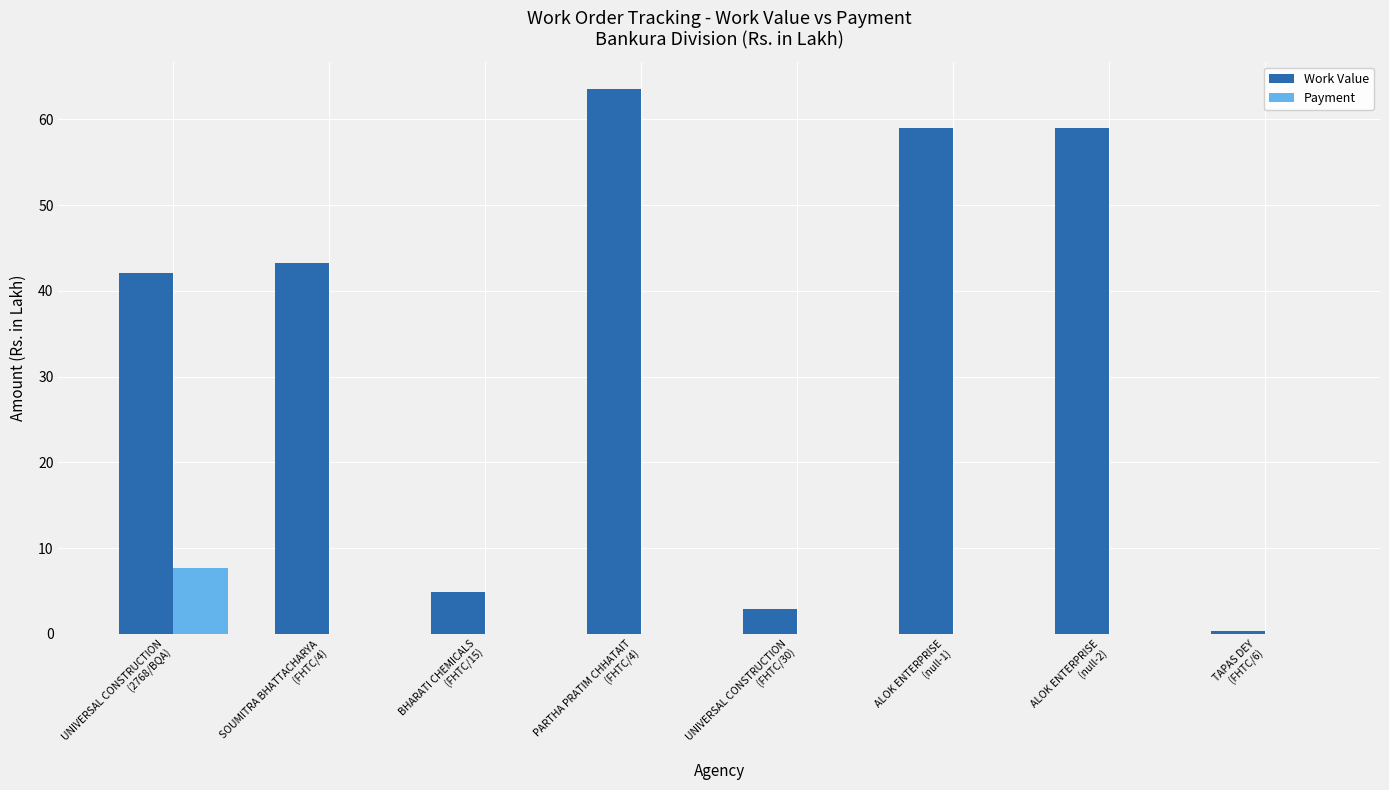

Count the number of data series in this chart.

2